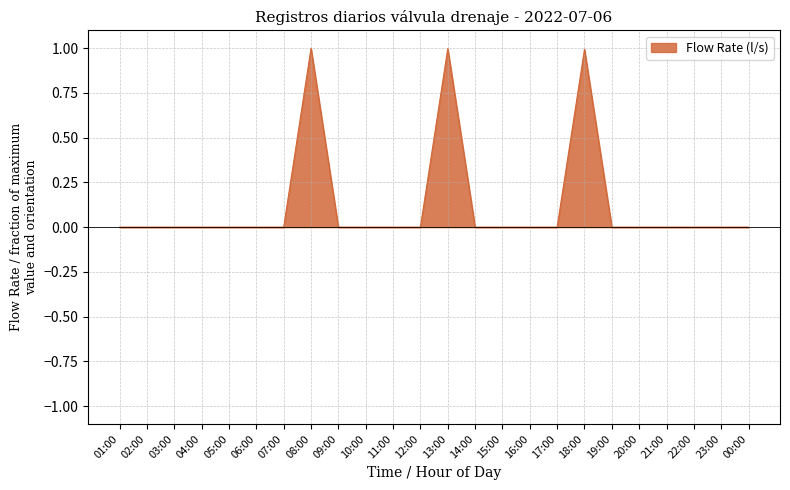

Is it true that the value at 06:00 is 0.0?

True